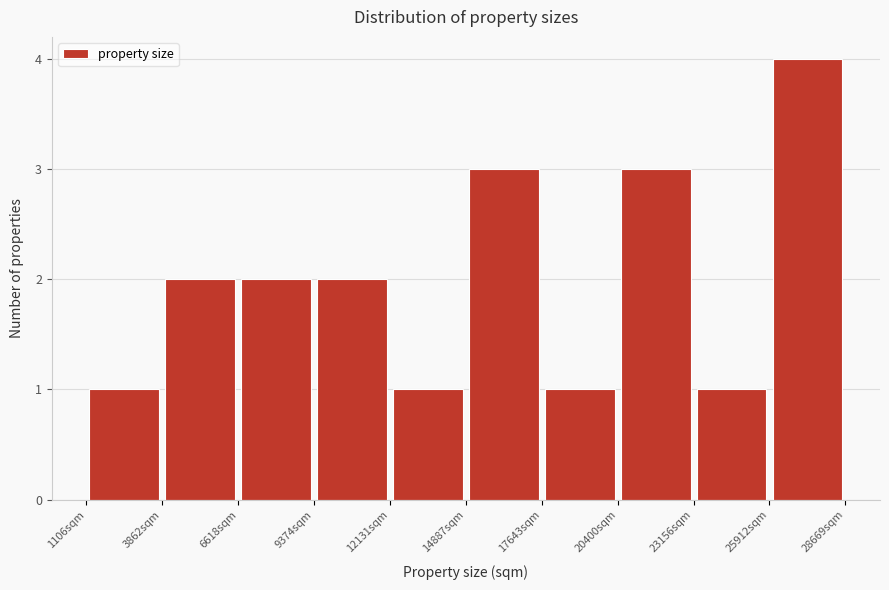

Which range on the x-axis has the tallest bar?

26000 to 28500